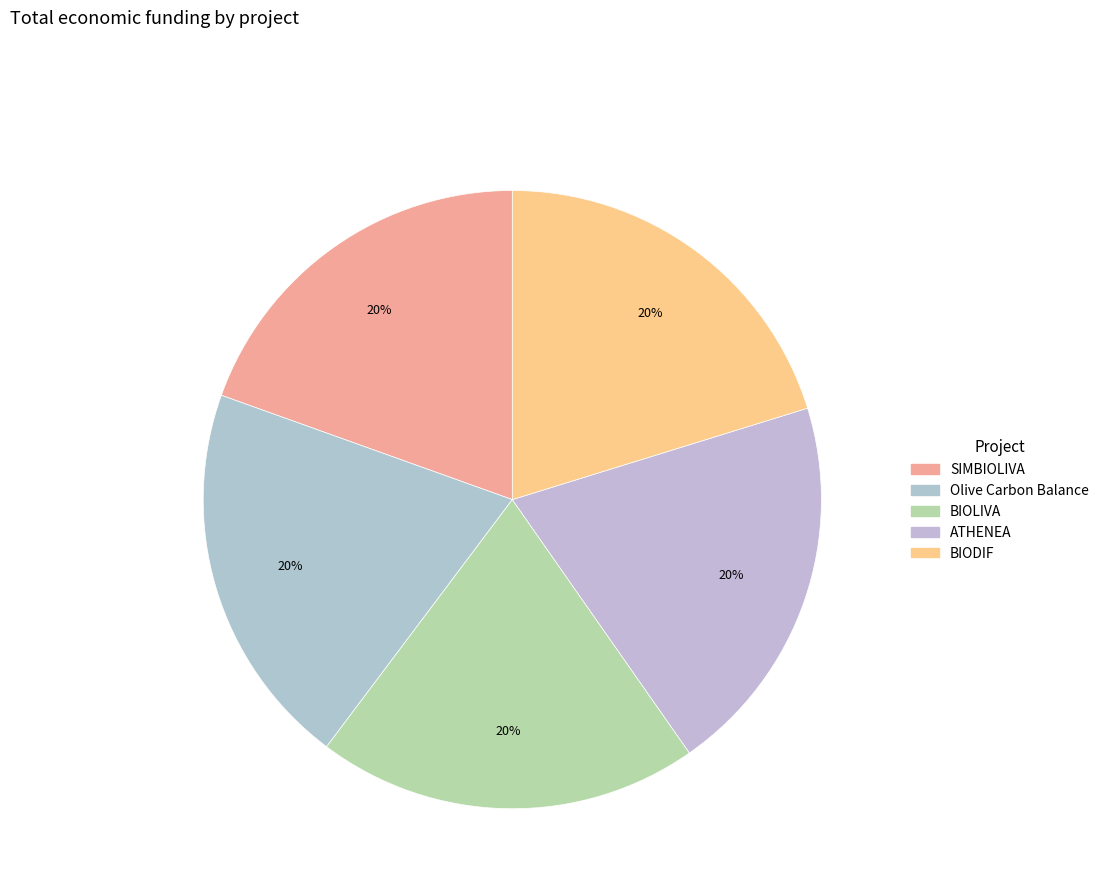

What percentage is the SIMBIOLIVA slice, to the nearest percent?

20%